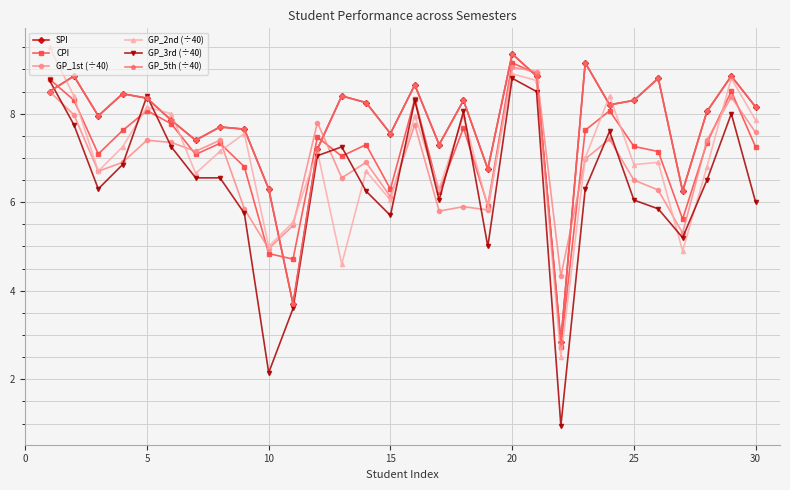

True or false: GP_3rd (÷40) and GP_5th (÷40) cross at least once.

True